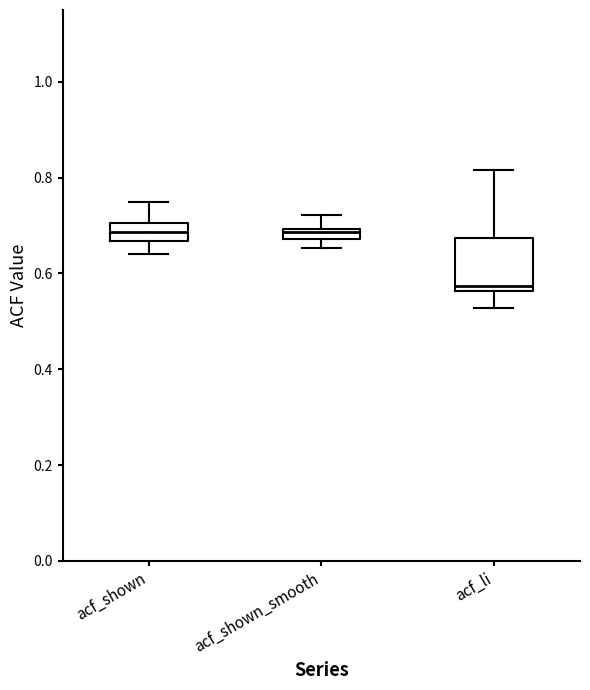

Comparing the boxes themselves (not the whiskers), which one is the tallest?

acf_li